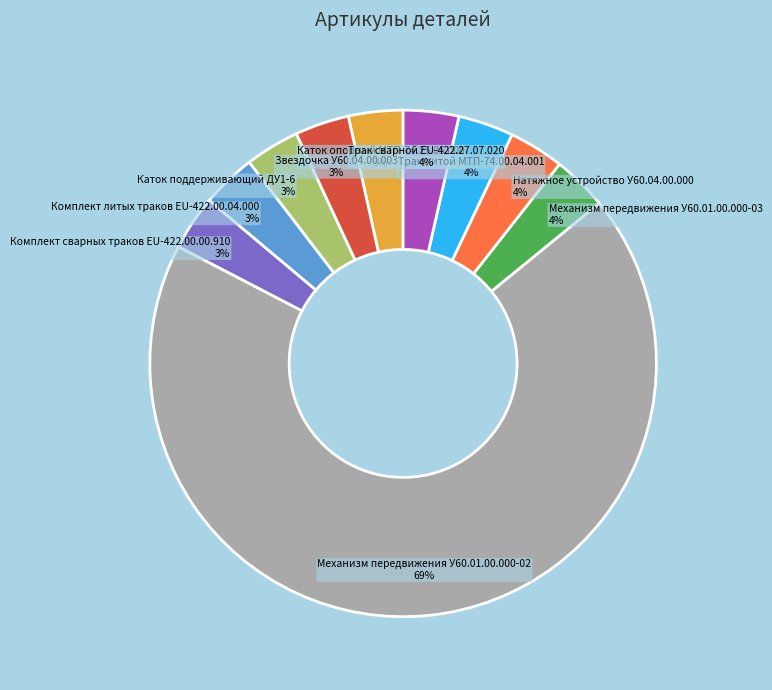

How many slices are in this pie chart?

10